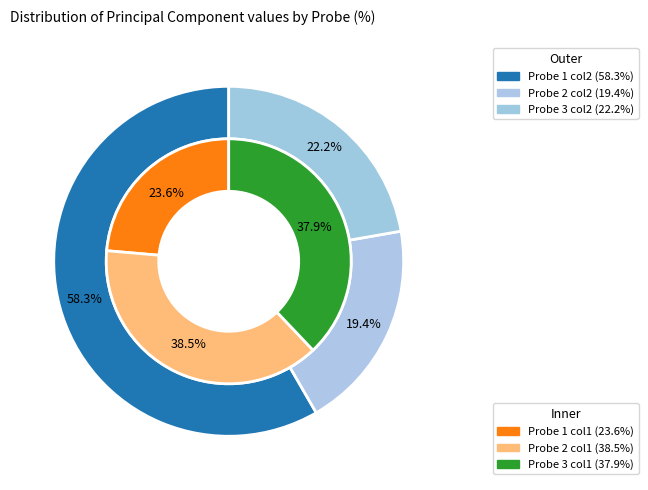

Is the sum of Probe 1 and Probe 2 greater than half?

Yes